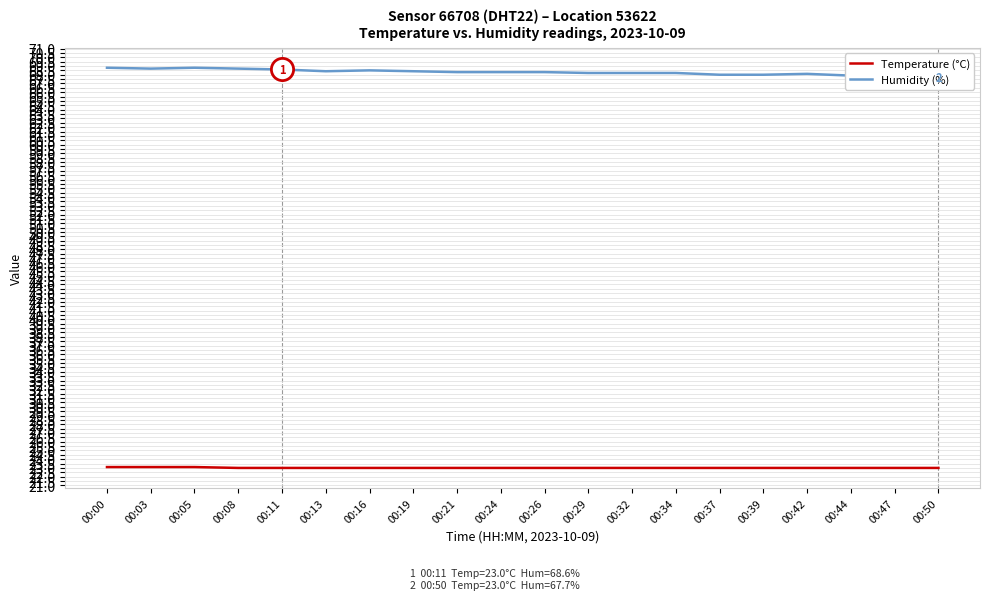

True or false: Temperature (°C) has more than 0 interior local peaks.

False